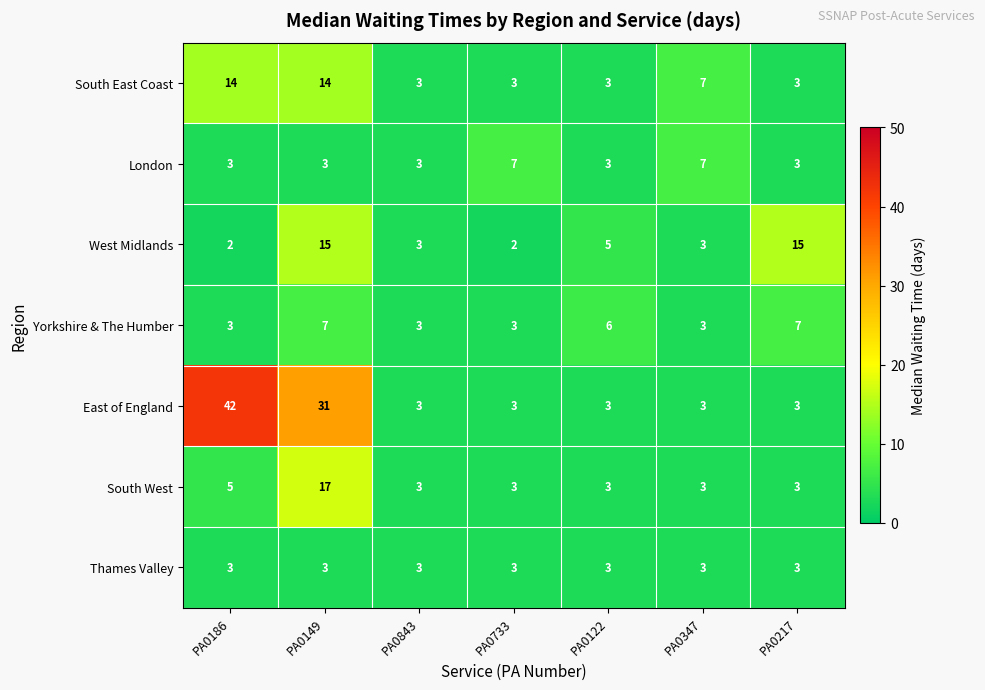

What is the sum of all West Midlands values?

45